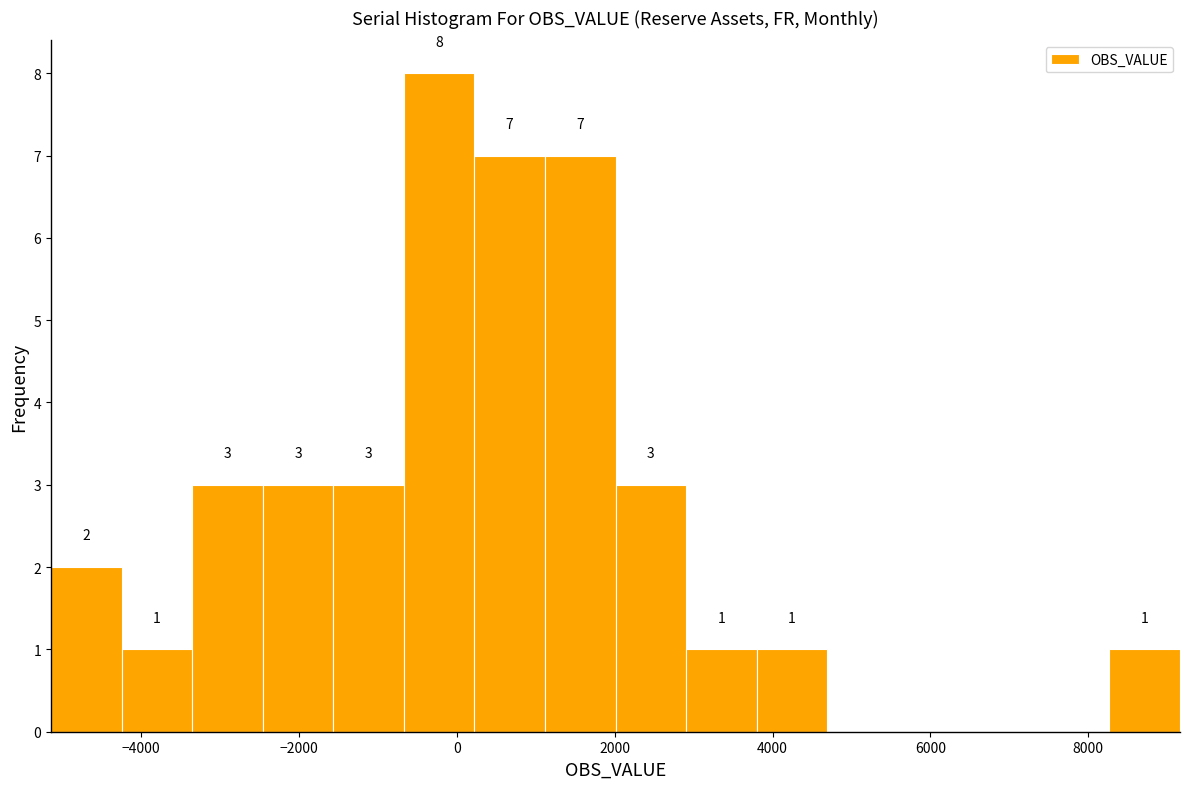

Over which range of the x-axis is the bar tallest?

-600 to 200